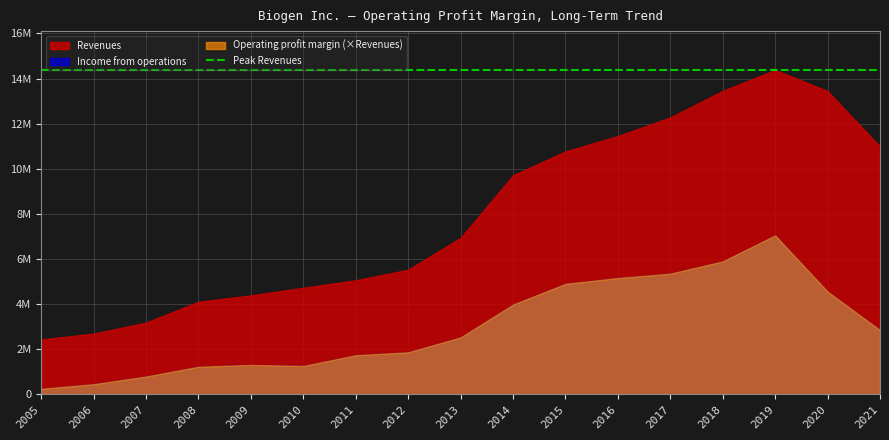

What is the difference between the maximum and minimum values in the Income from operations series?

6806560.0